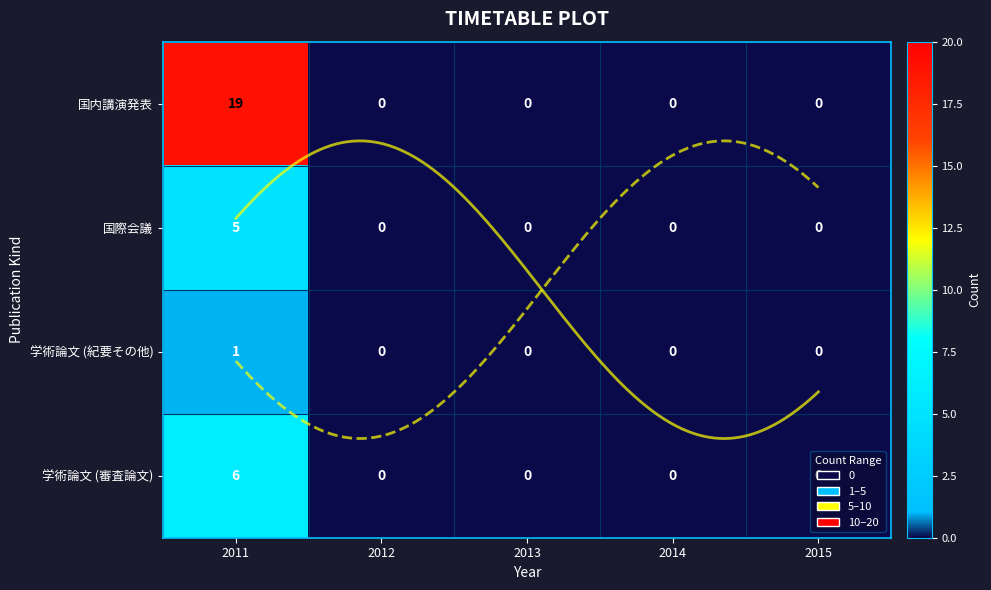

Rank the series by their maximum value, from lowest to highest.

学術論文 (紀要その他), 国際会議, 学術論文 (審査論文), 国内講演発表